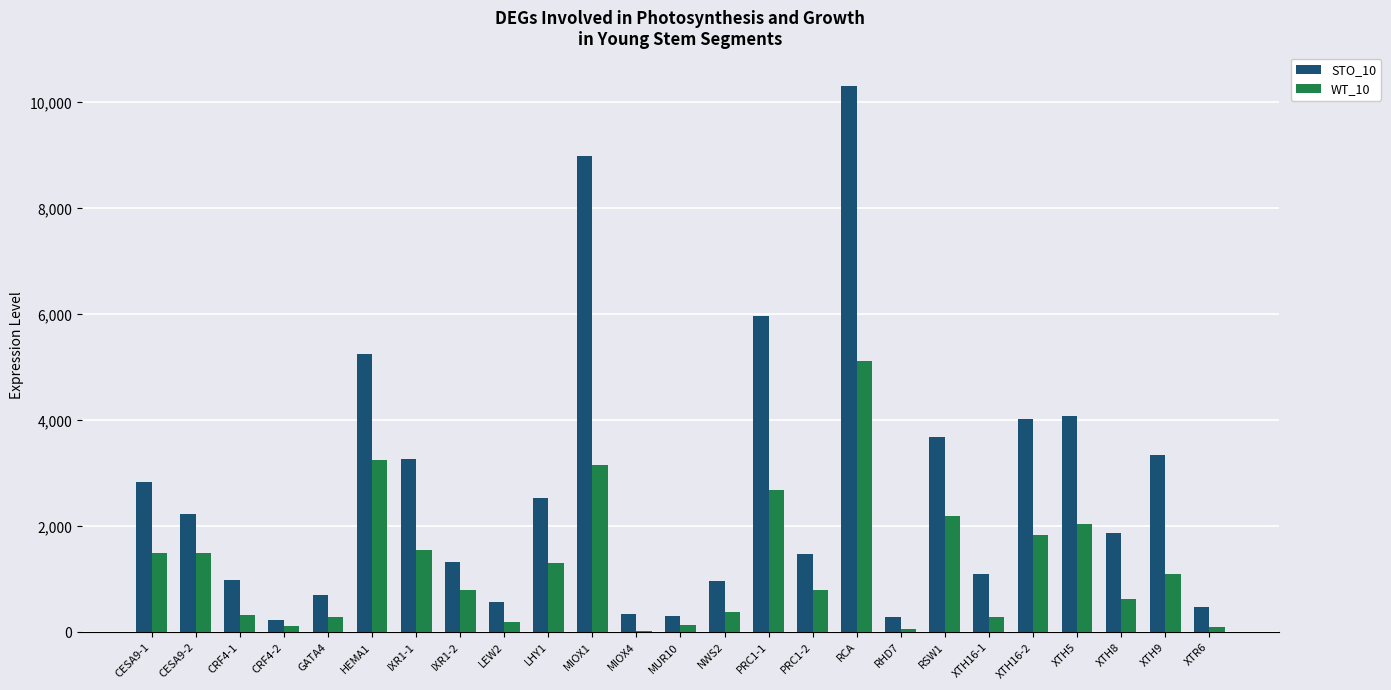

At which label does WT_10 first exceed 793?

CESA9-1